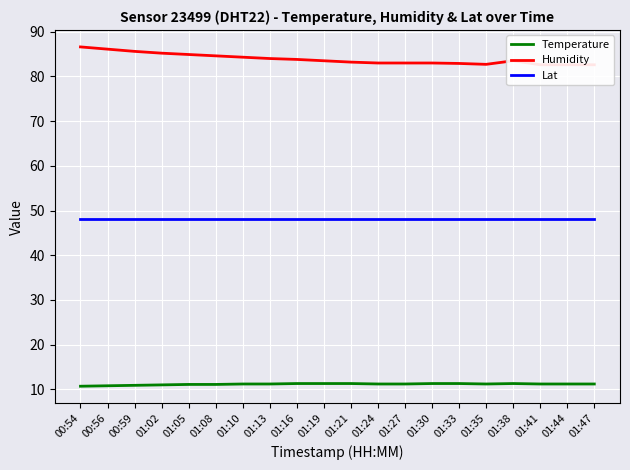

Where is Temperature nearest to the value 11?

01:02